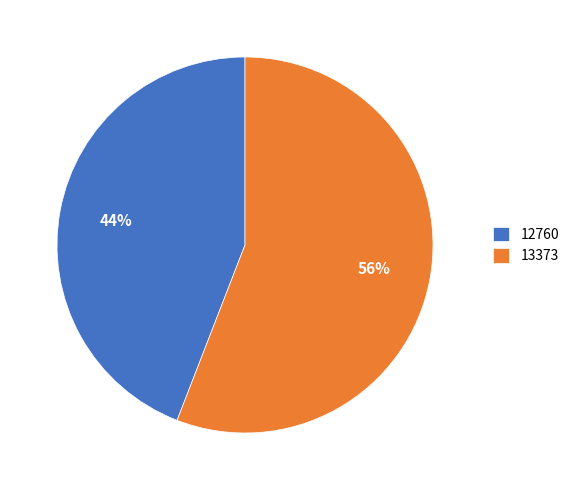

How many slices are in this pie chart?

2